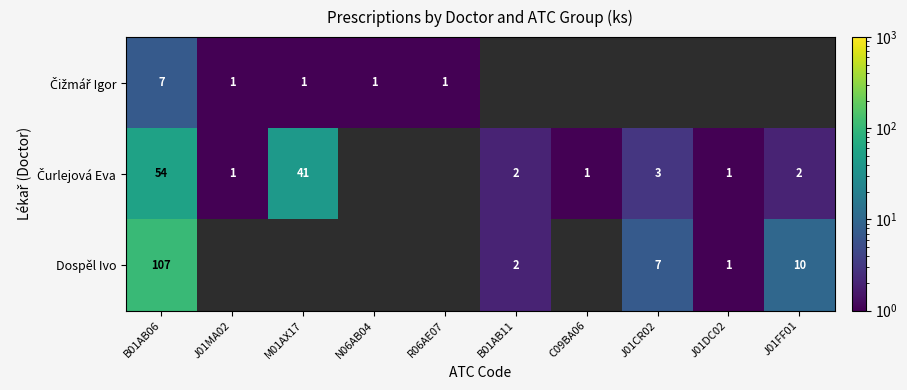

How many data points does each series have?

10